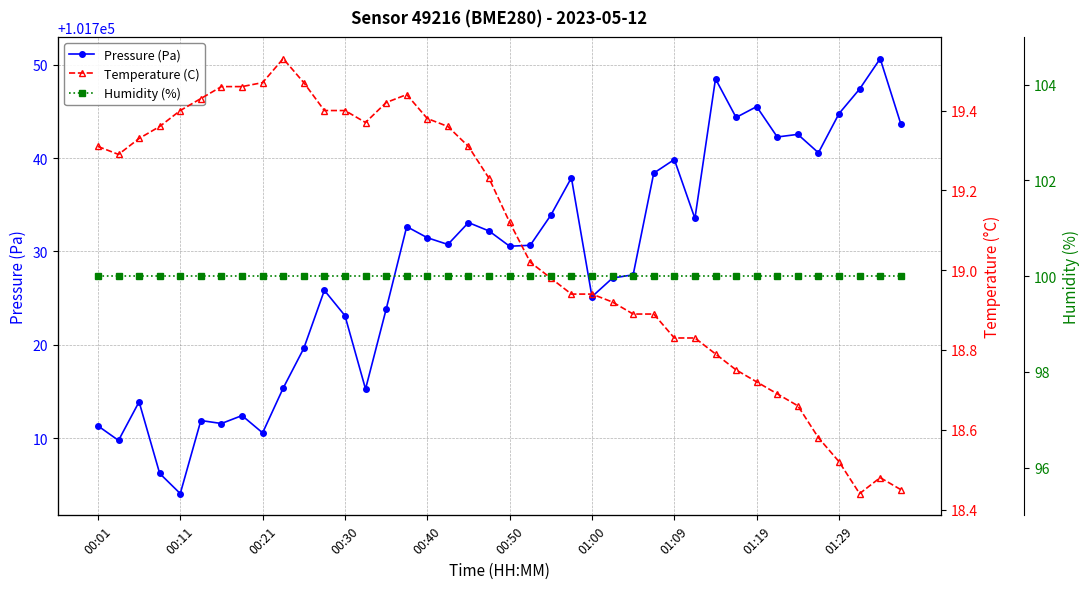

True or false: Temperature (C) and Humidity (%) intersect in this chart.

False